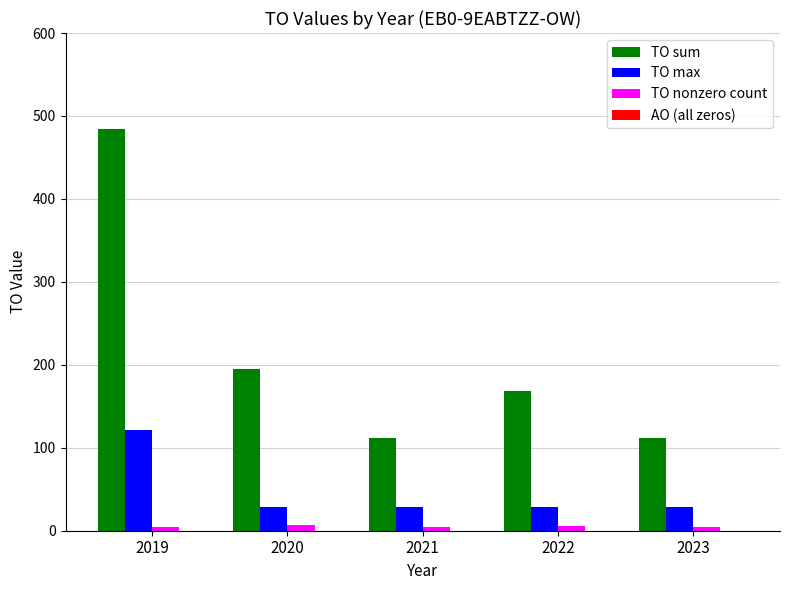

What is the average value of the TO sum series?

214